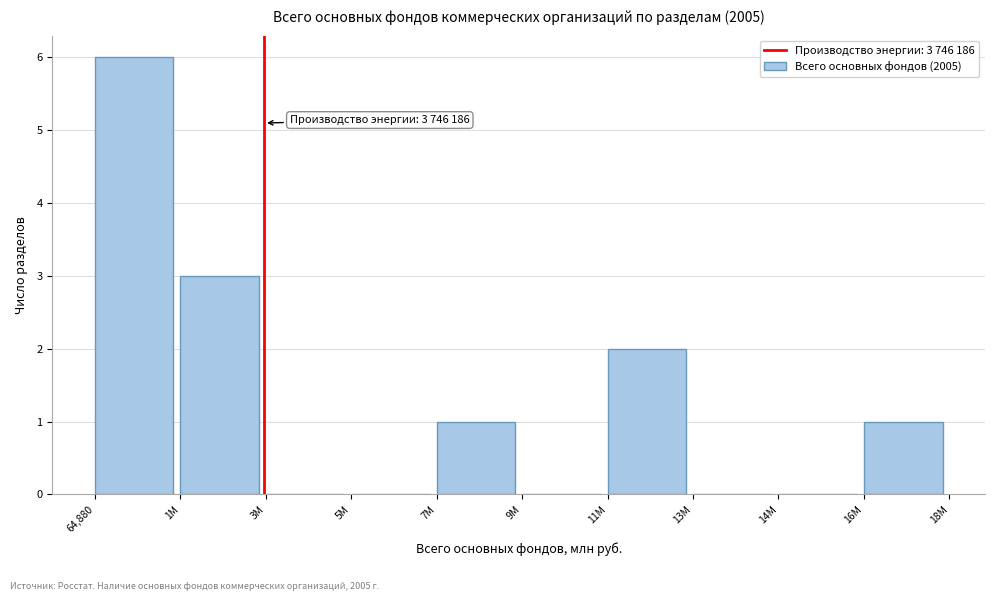

Reading left to right, transcribe all the data shown in this chart.

64,880=6	1M=3	3M=0	5M=0	7M=1	9M=0	11M=2	13M=0	14M=0	16M=1